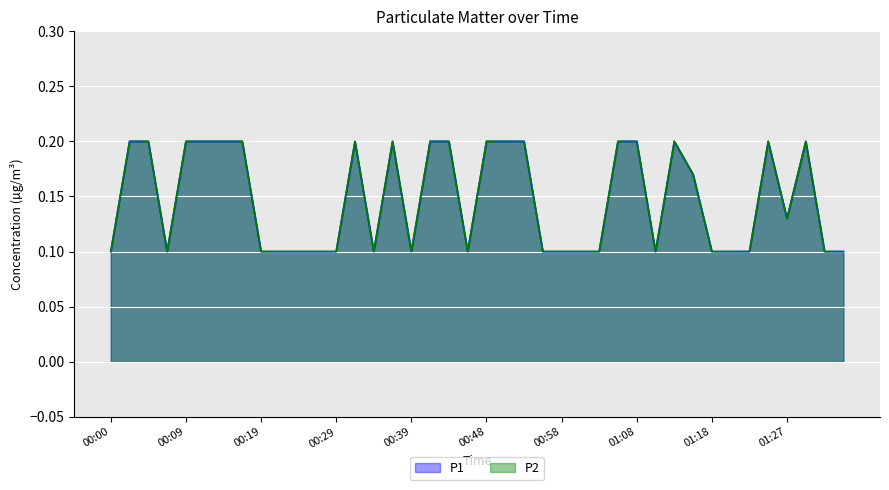

Reading right to left, extract all data points from this chart.

P1: 0.1	0.1	0.2	0.1	0.2	0.1	0.1	0.1	0.2	0.2	0.1	0.2	0.2	0.1	0.1	0.1	0.1	0.2	0.2	0.2	0.1	0.2	0.2	0.1	0.2	0.1	0.2	0.1	0.1	0.1	0.1	0.1	0.2	0.2	0.2	0.2	0.1	0.2	0.2	0.1
P2: 0.1	0.1	0.2	0.1	0.2	0.1	0.1	0.1	0.2	0.2	0.1	0.2	0.2	0.1	0.1	0.1	0.1	0.2	0.2	0.2	0.1	0.2	0.2	0.1	0.2	0.1	0.2	0.1	0.1	0.1	0.1	0.1	0.2	0.2	0.2	0.2	0.1	0.2	0.2	0.1